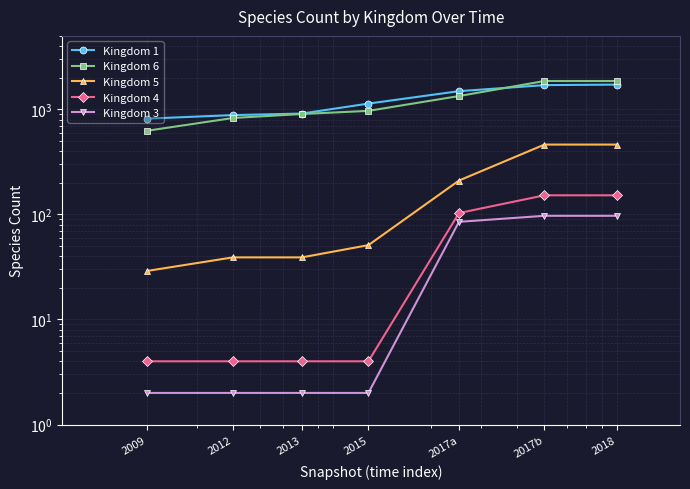

What is the sum of the Kingdom 6 values at 2015 and 2013?

1870